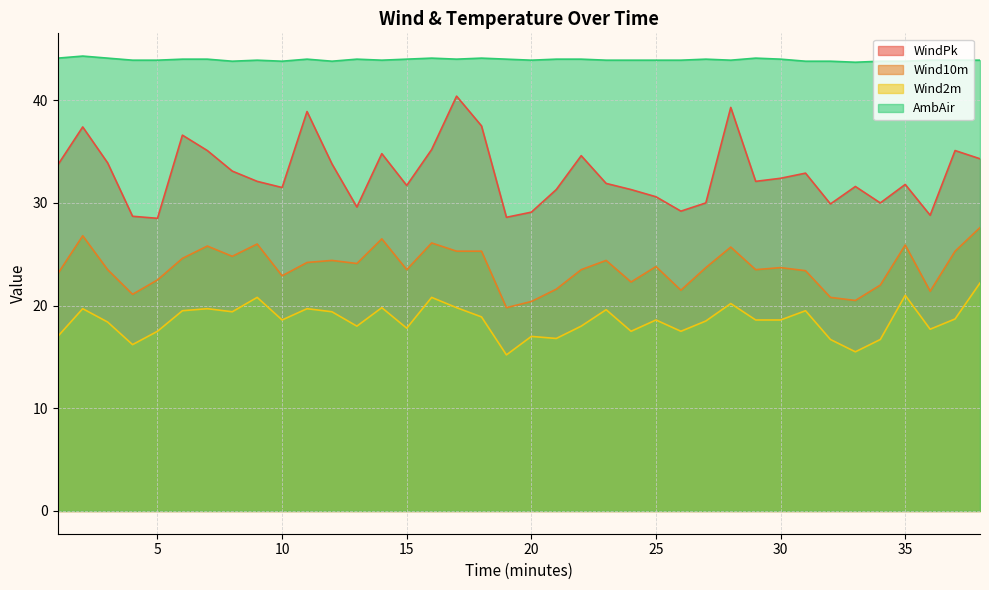

At which category is the sum across all series the highest?

17